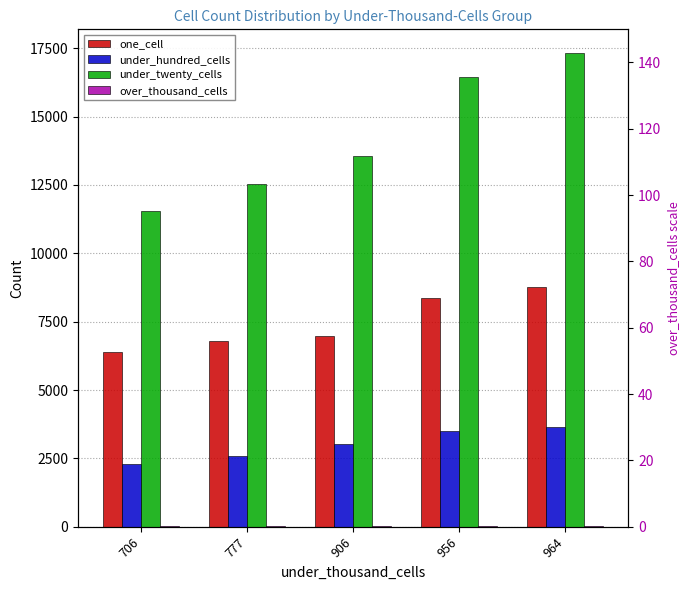

Reading left to right, list all the values displayed in this chart.

one_cell: 706=6393	777=6790	906=6988	956=8381	964=8754
under_hundred_cells: 706=2283	777=2574	906=3017	956=3507	964=3633
under_twenty_cells: 706=11536	777=12527	906=13559	956=16435	964=17324
over_thousand_cells: 706=18	777=30	906=30	956=30	964=30